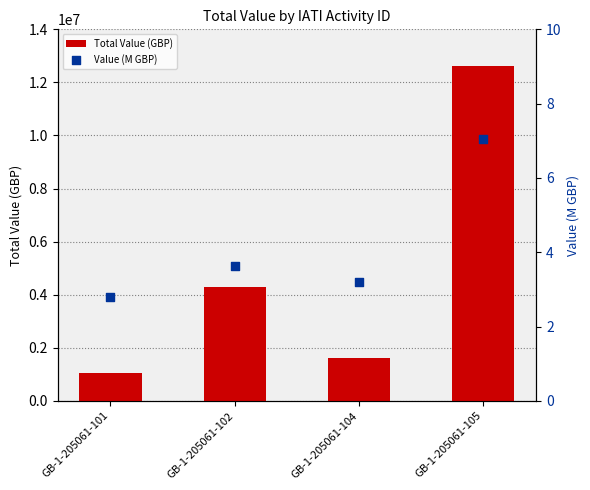

Which series reaches the maximum Y coordinate?

Total Value (GBP)